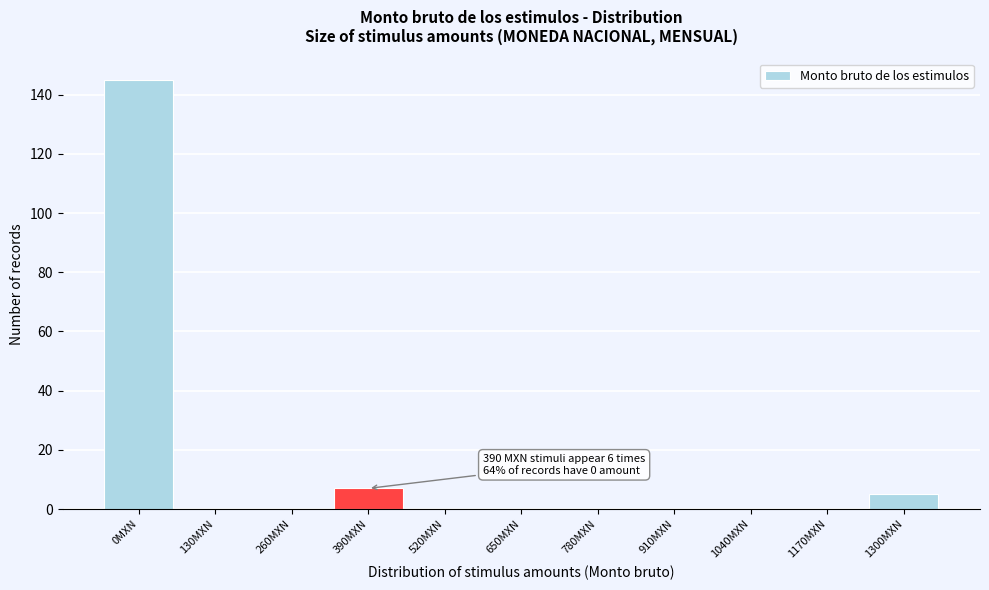

Reading right to left, extract all data points from this chart.

1300MXN=5	1170MXN=0	1040MXN=0	910MXN=0	780MXN=0	650MXN=0	520MXN=0	390MXN=7	260MXN=0	130MXN=0	0MXN=145